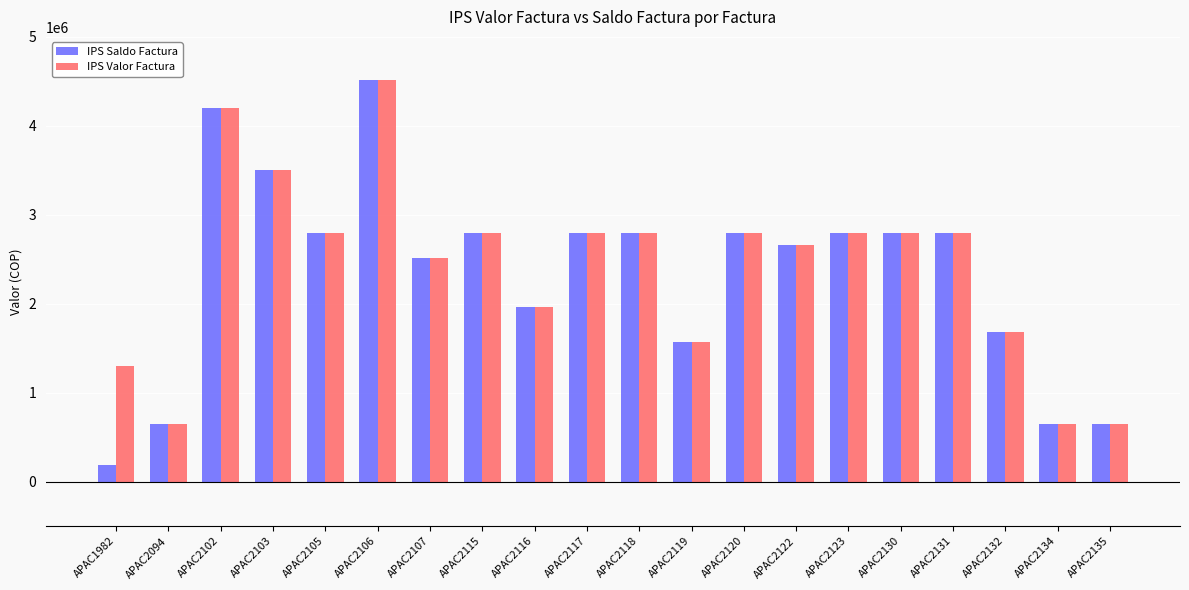

Is the value of IPS Saldo Factura at APAC2119 greater than the value of IPS Valor Factura at APAC1982?

Yes